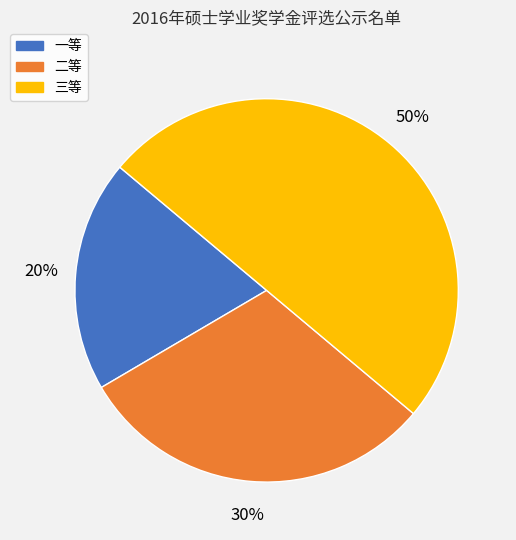

How many segments does this pie chart have?

3